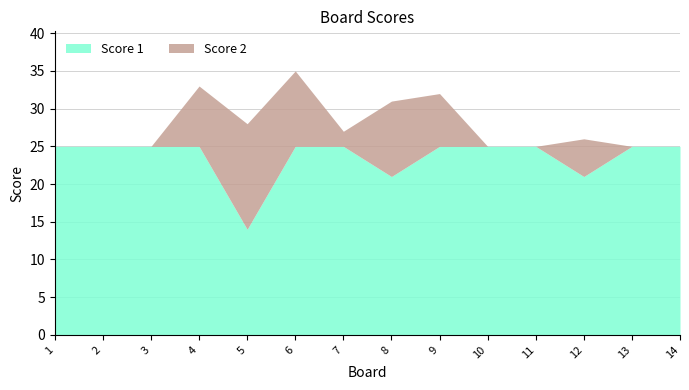

List the series in order of their peak value, highest first.

Score 1, Score 2